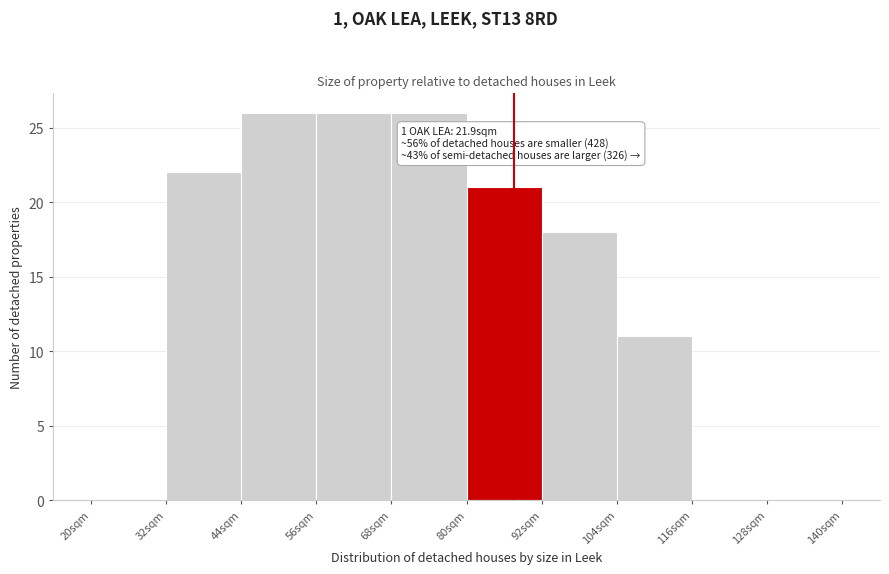

Reading left to right, what are all the values shown in this chart?

20sqm=0	32sqm=22	44sqm=26	56sqm=26	68sqm=26	80sqm=21	92sqm=18	104sqm=11	116sqm=0	128sqm=0